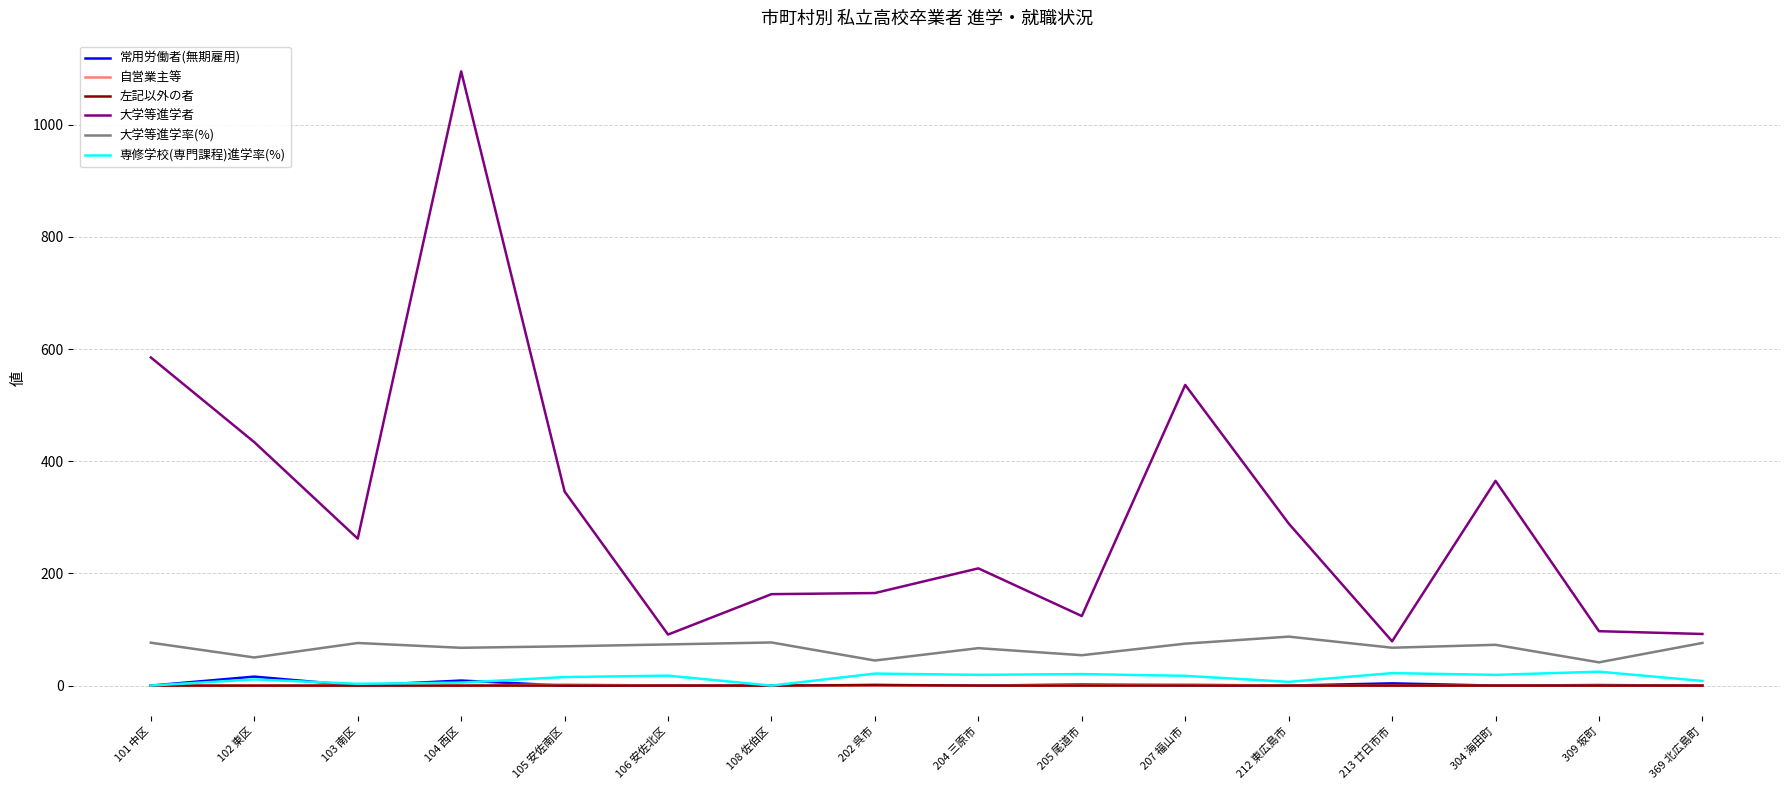

Which series has the largest total across all categories?

大学等進学者